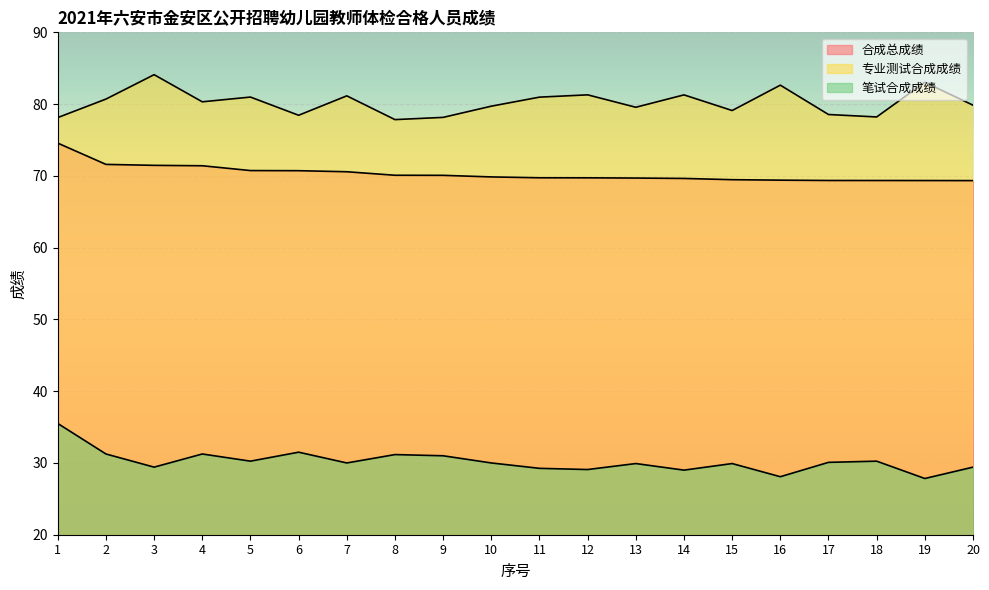

Which category has the highest value in the 专业测试合成成绩 series?

3